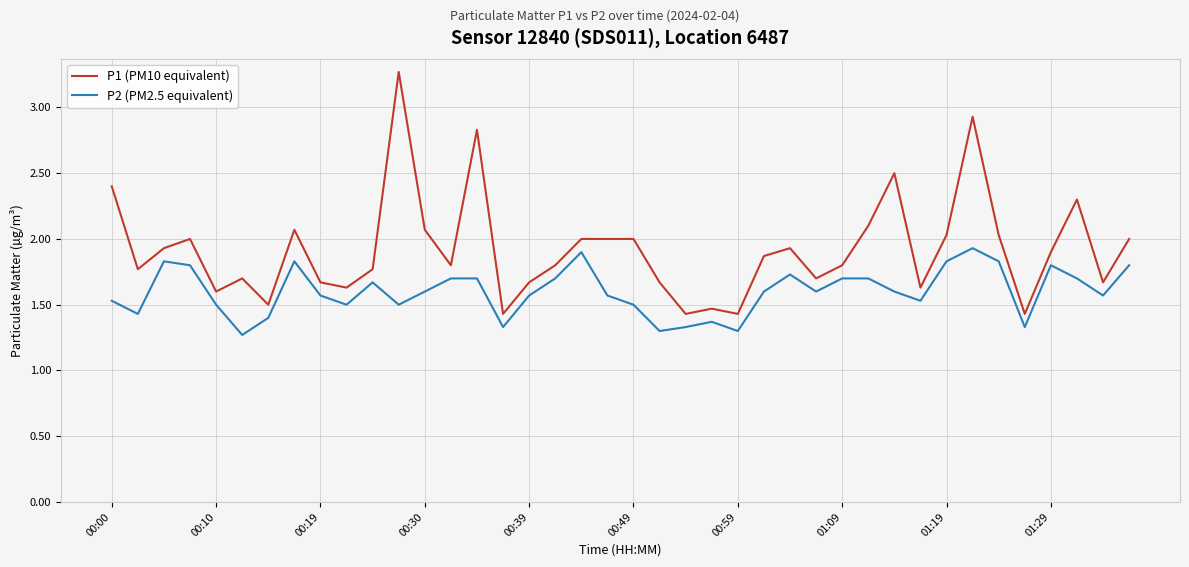

Which series has the largest range (max minus min)?

P1 (PM10 equivalent)